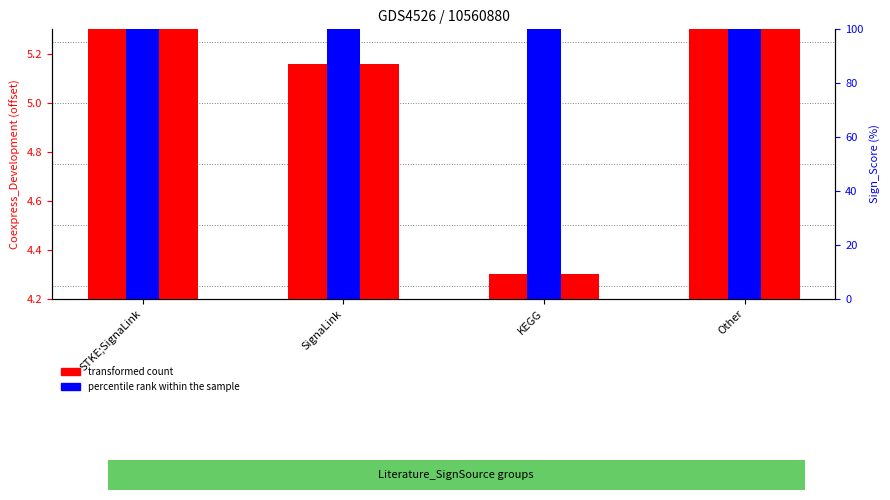

At which category is the sum across all series the highest?

Other